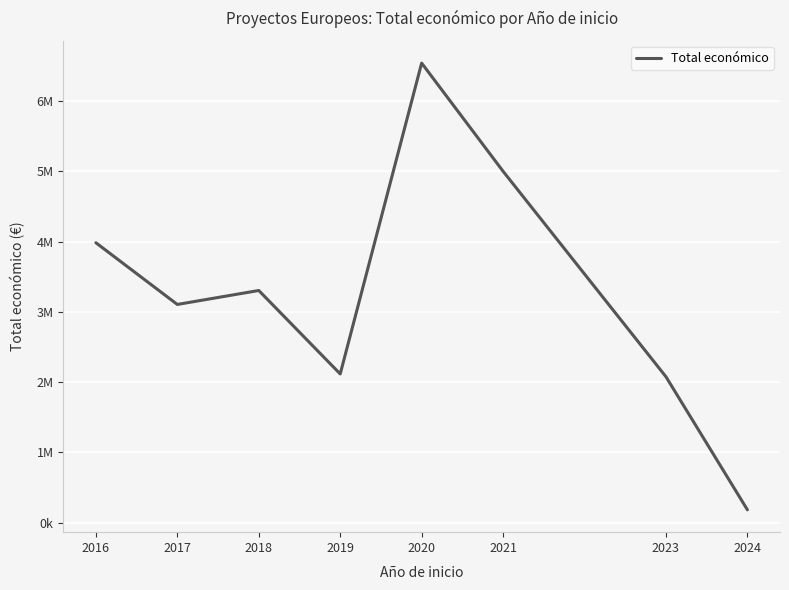

The chart shows a value of 2115541.0 at 2019. True or false?

True